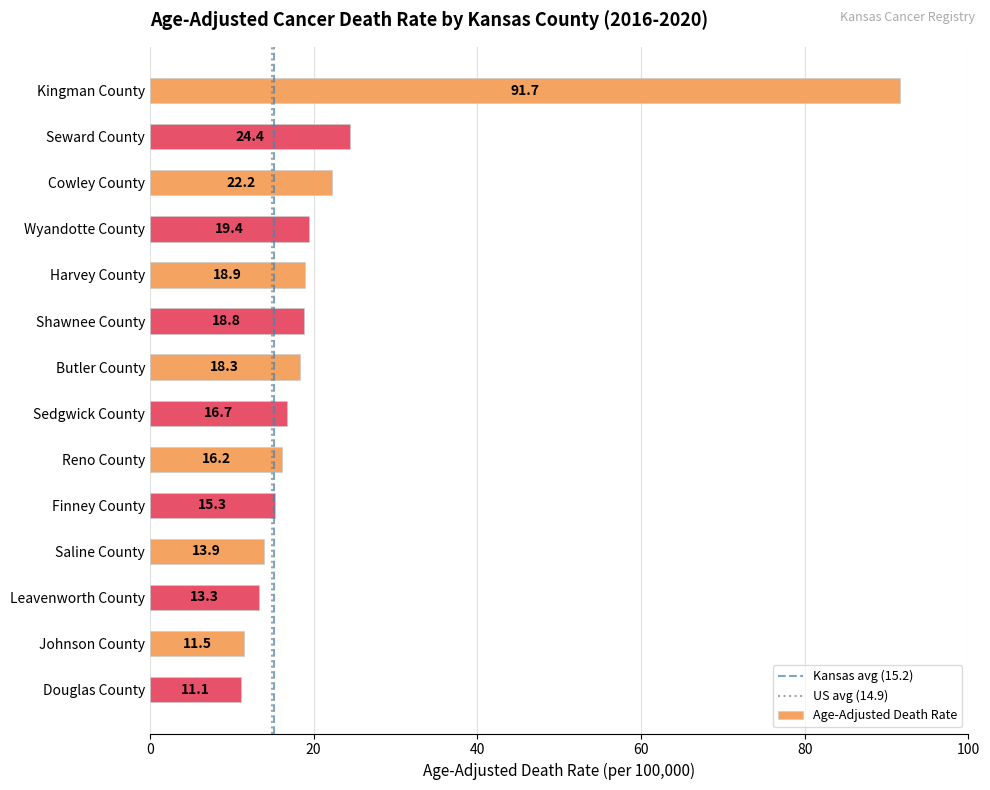

What is the approximate value at Kingman County?

91.7